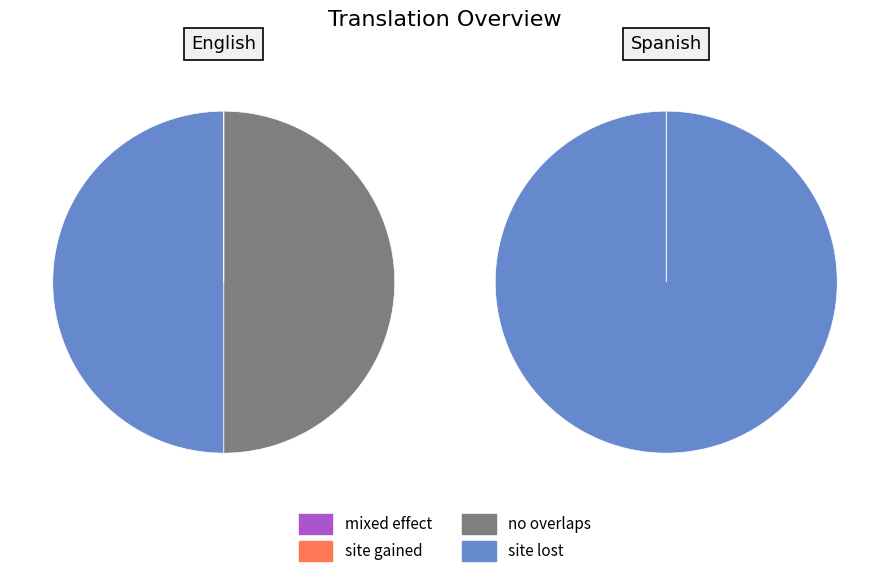

What percentage do Spanish and English together represent?

100.0%